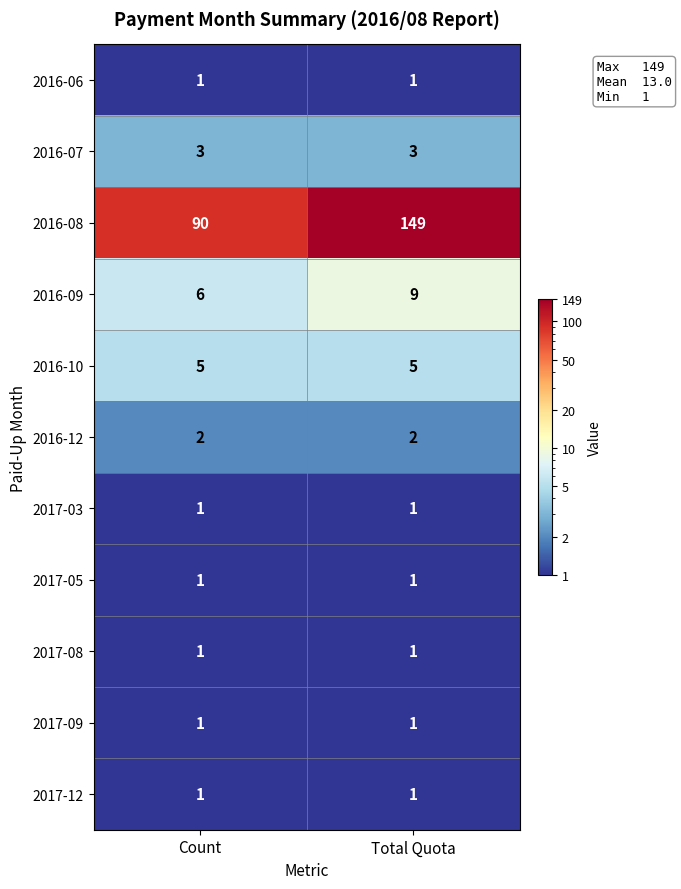

What is the sum of all 2016-09 values?

15